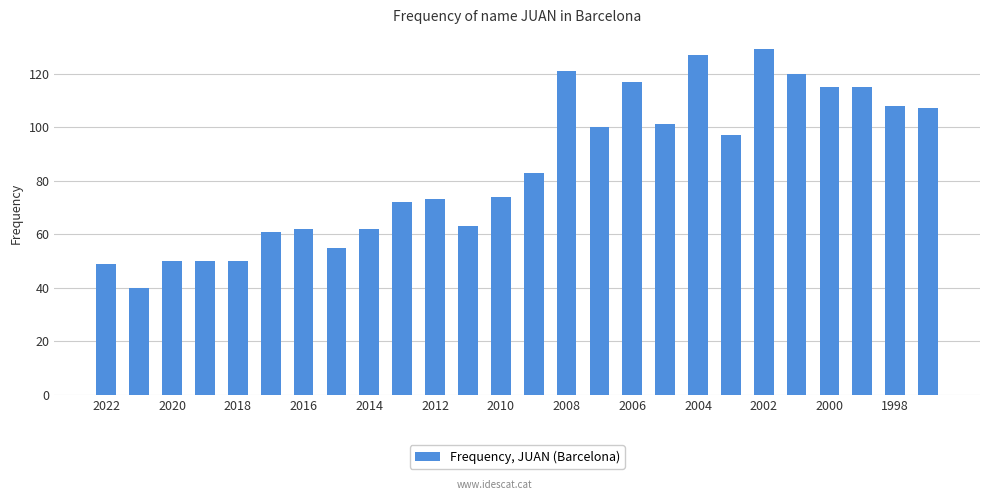

How many values are below 83?

13